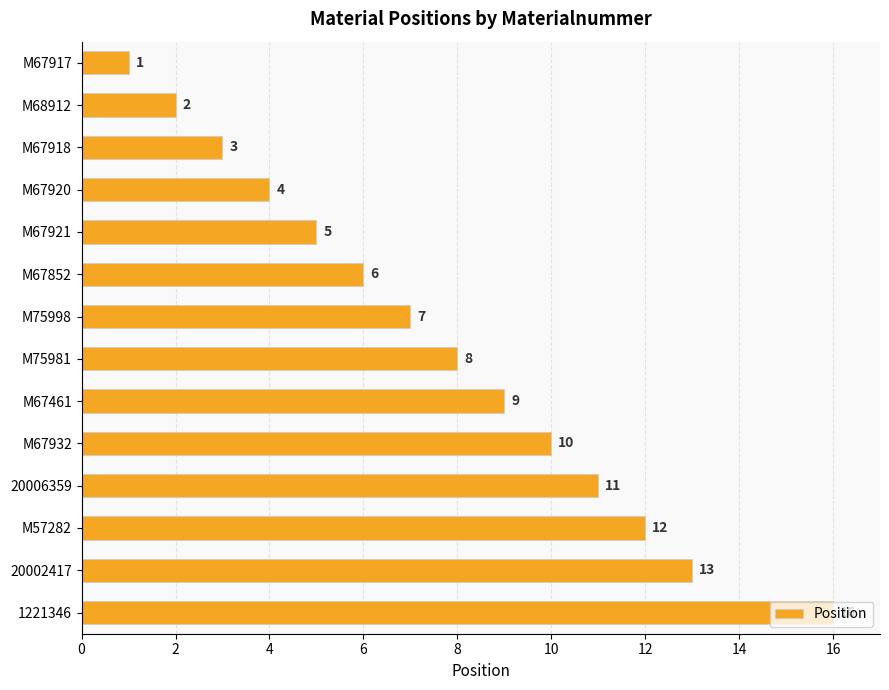

What position from the bottom is 20002417?

2